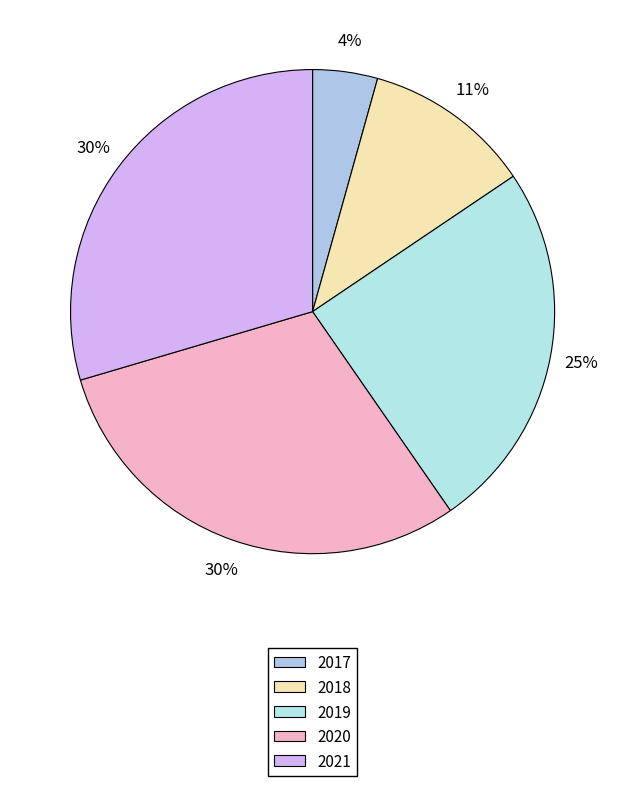

Does any single category account for the majority?

No